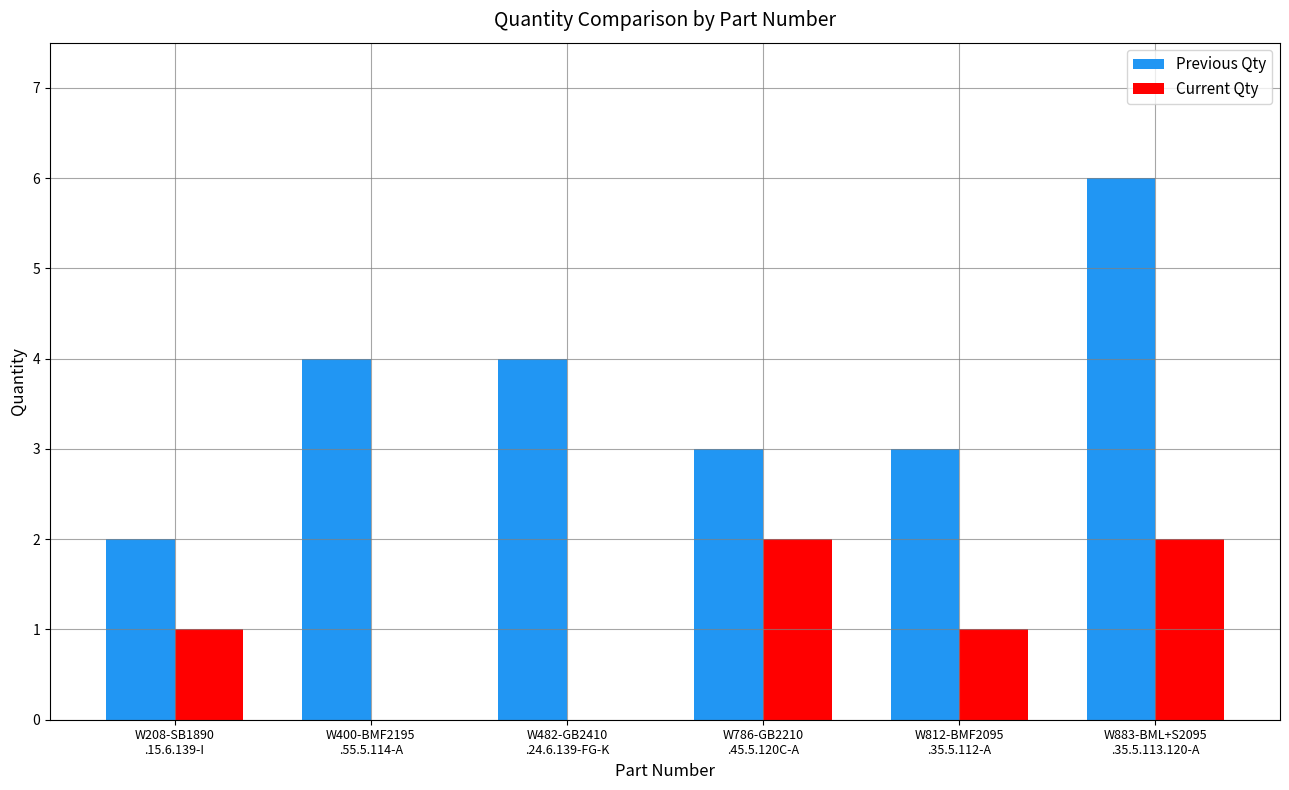

Is the value of Current Qty at W786-GB2210
.45.5.120C-A greater than the value of Previous Qty at W400-BMF2195
.55.5.114-A?

No